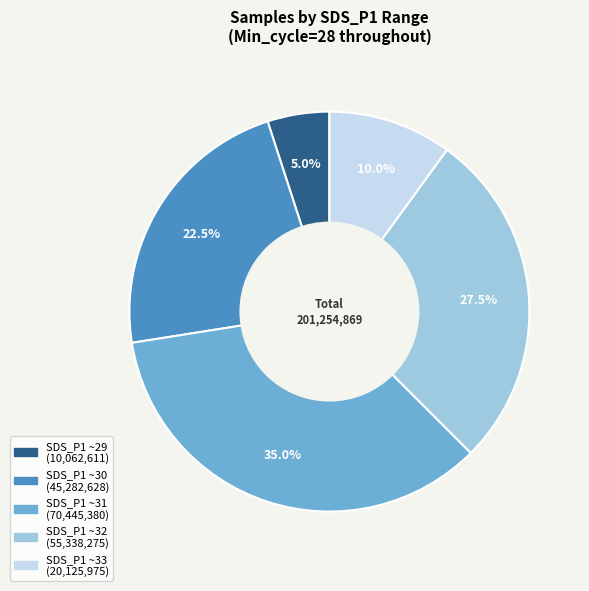

Is there a majority slice in this chart?

No